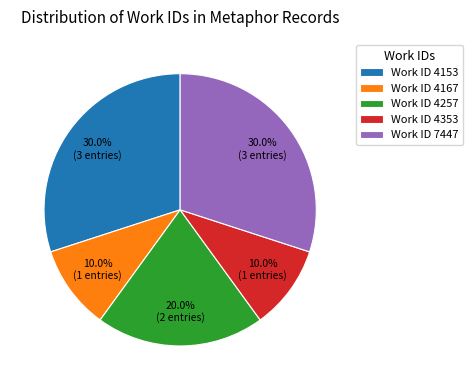

How many segments does this pie chart have?

5